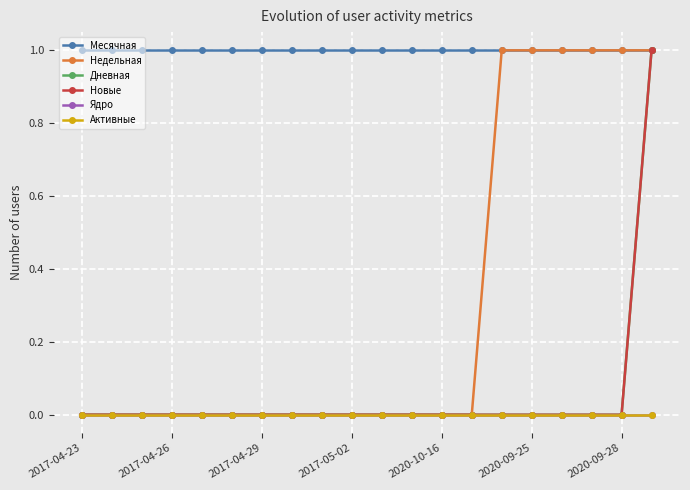

Does the chart have visible grid lines?

Yes